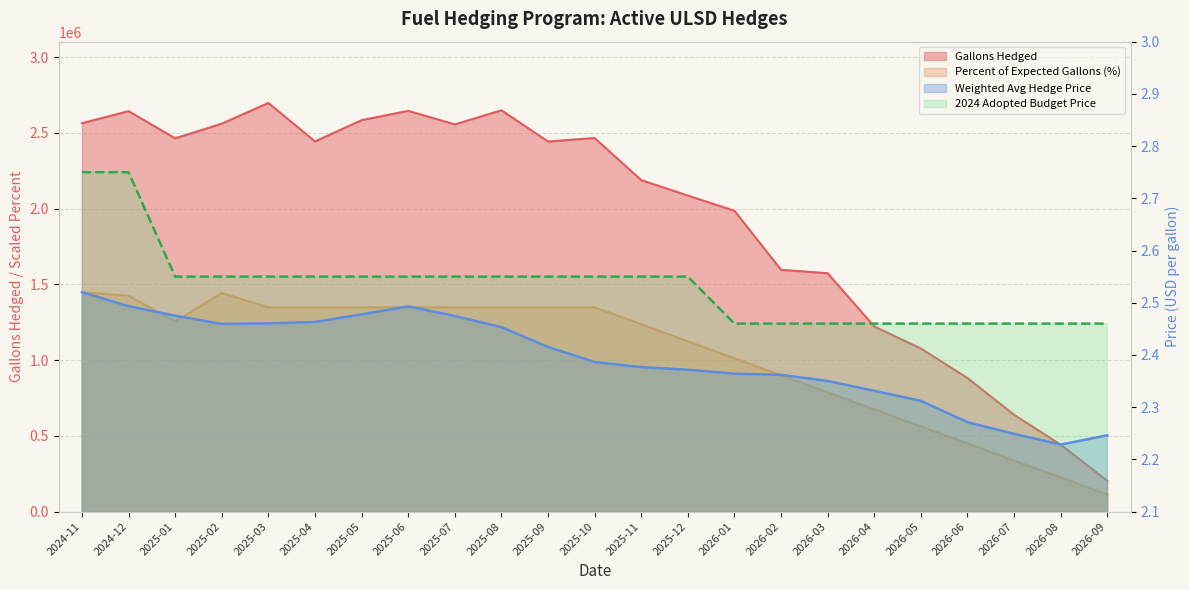

Is it true that Gallons Hedged equals 761719.8 at 2025-05?

False